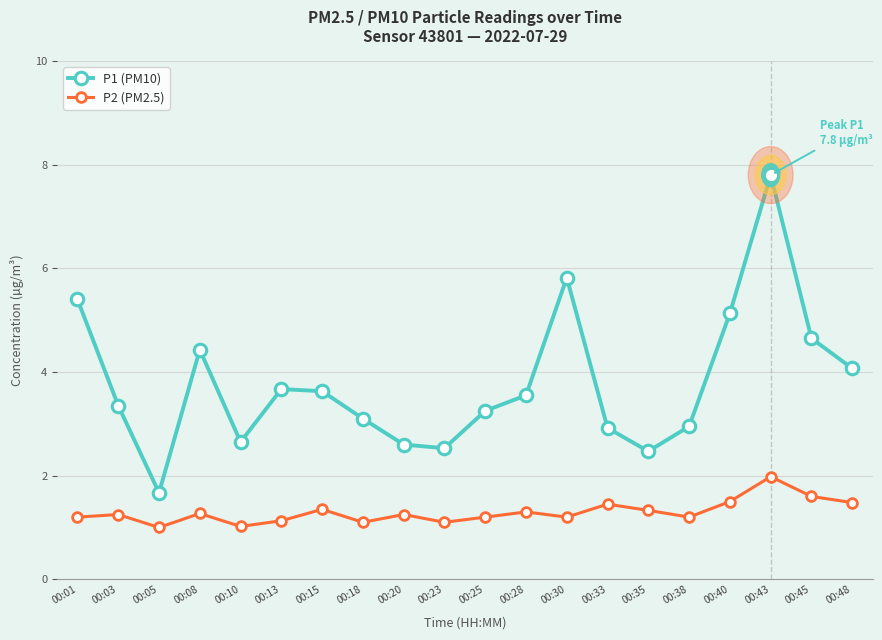

True or false: P2 (PM2.5) has more than 1 interior local peaks.

True